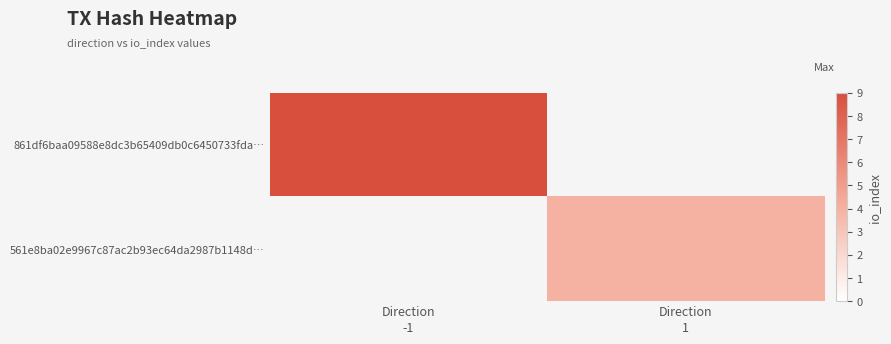

List the labels in order of 861df6baa09588e8dc3b65409db0c6450733fda… value, smallest first.

Direction -1, Direction 1